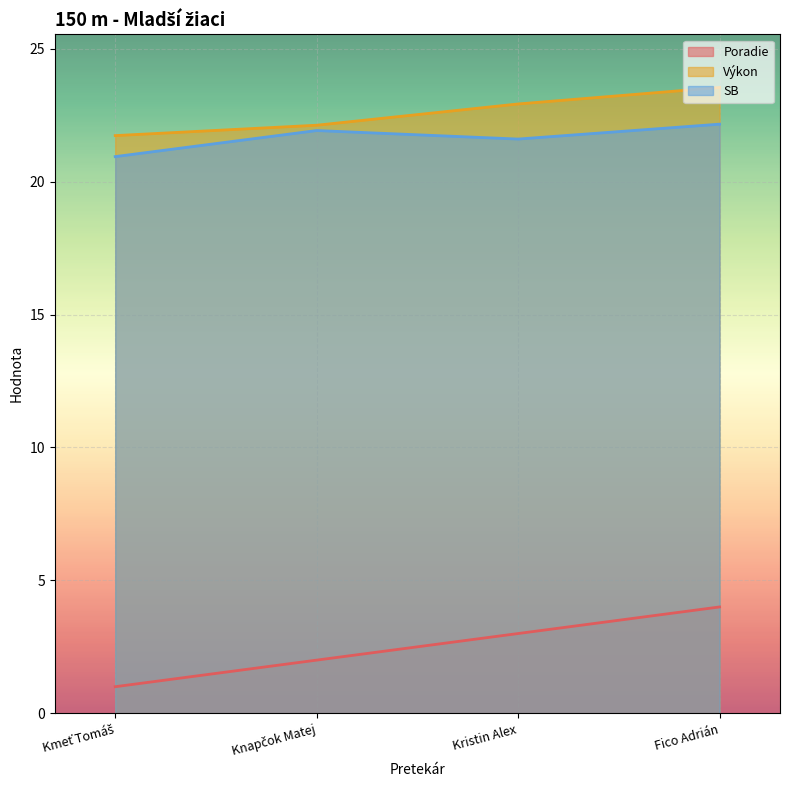

Which series has the largest total across all categories?

Výkon